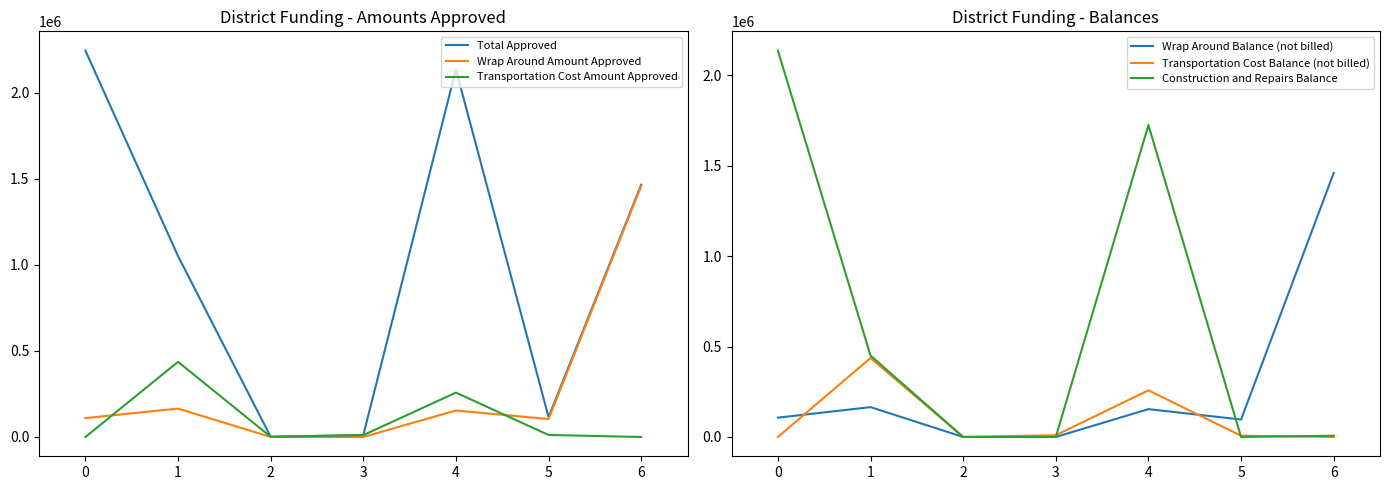

How many lines are shown in the chart?

6